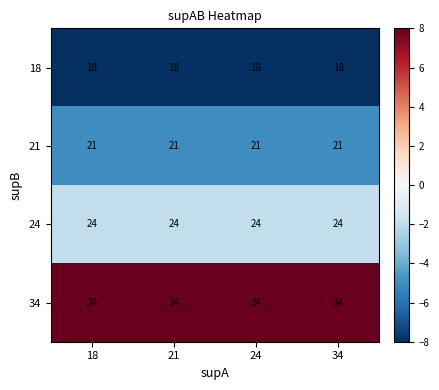

What is the total value across all series at 18?

97